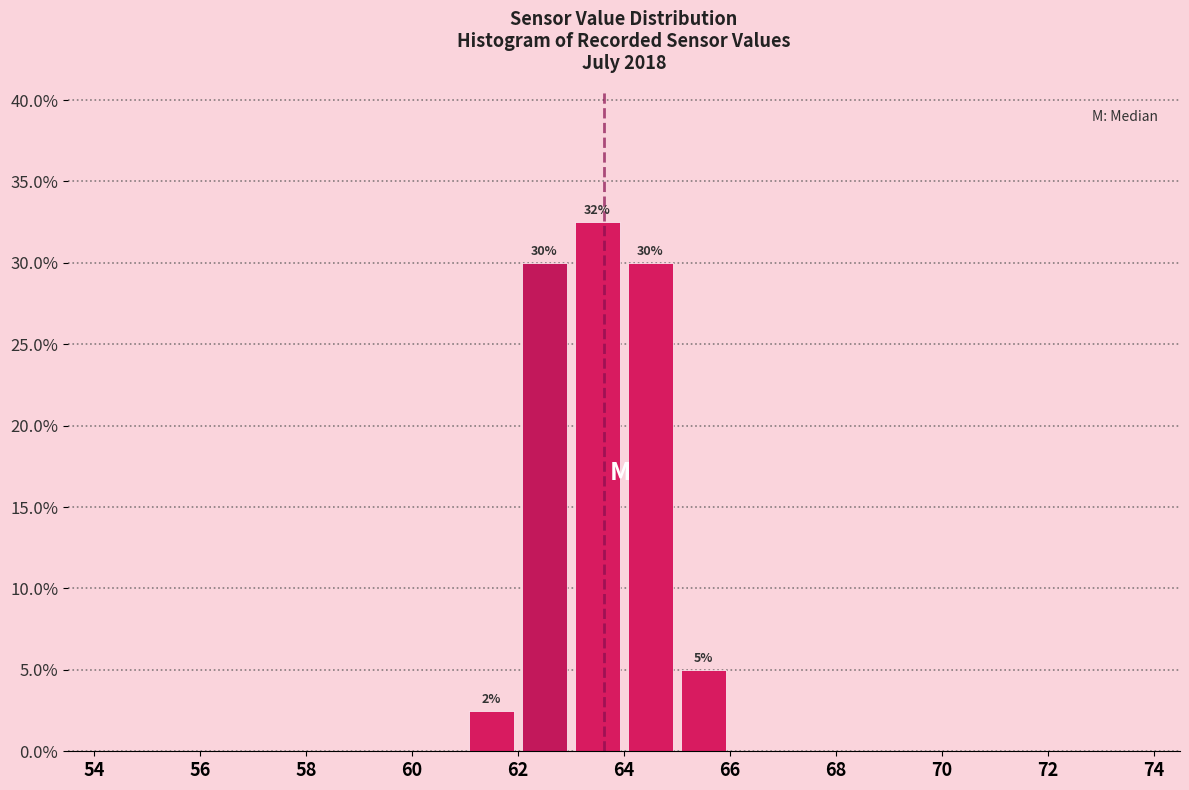

Which range on the x-axis has the tallest bar?

63 to 64